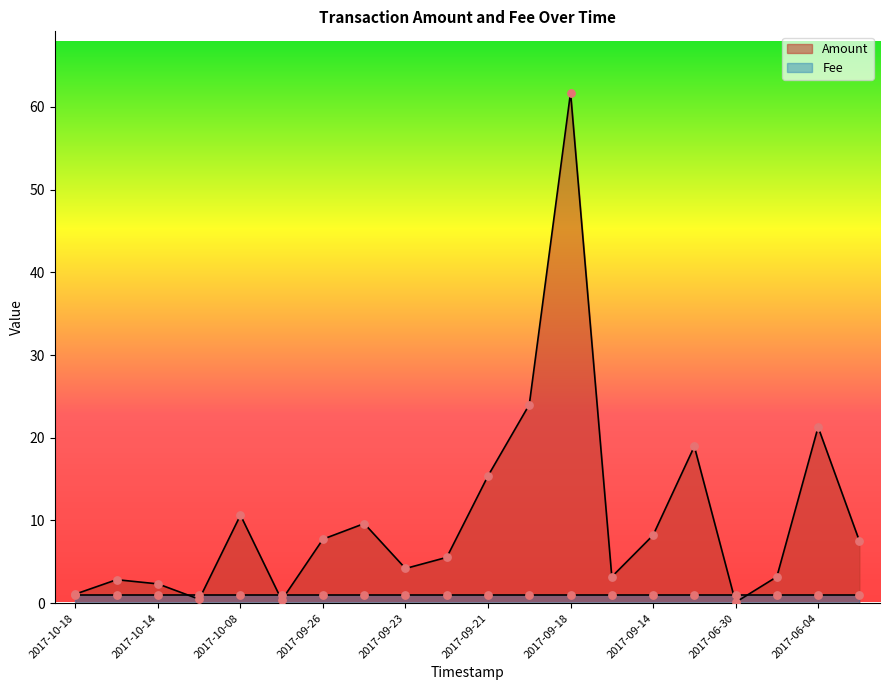

Between 2017-09-26 and 2017-10-18, which is larger?

2017-09-26